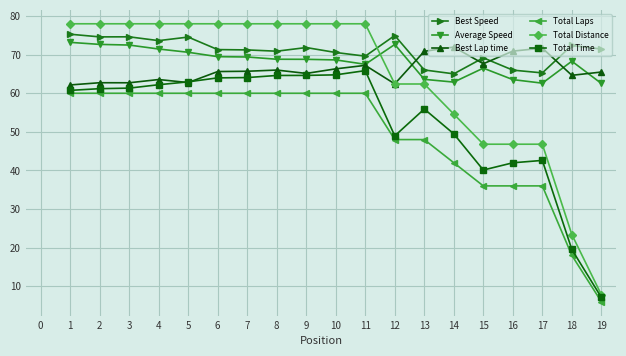

Is it true that Average Speed equals 102.0 at 13?

False